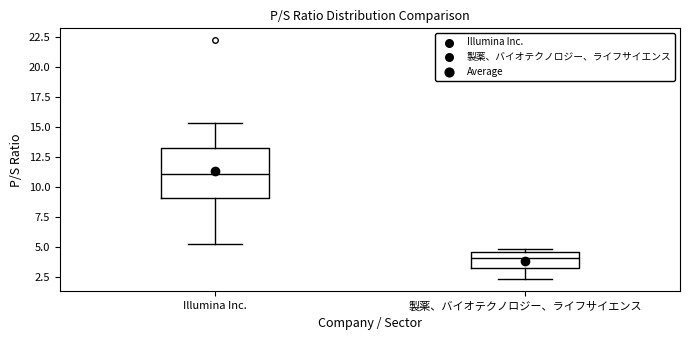

Where does the lower whisker of the box for 製薬、バイオテクノロジー、ライフサイエンス end on the y-axis? The values are not printed on the chart, so give them approximately, as read against the axis.

2.5